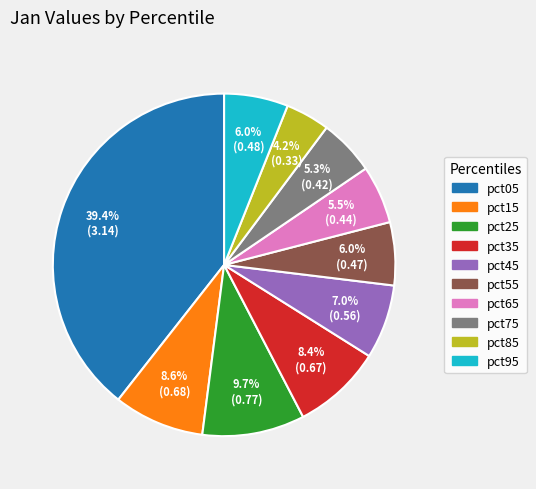

To the nearest percent, what is the difference between the largest and smallest slice percentages?

35%